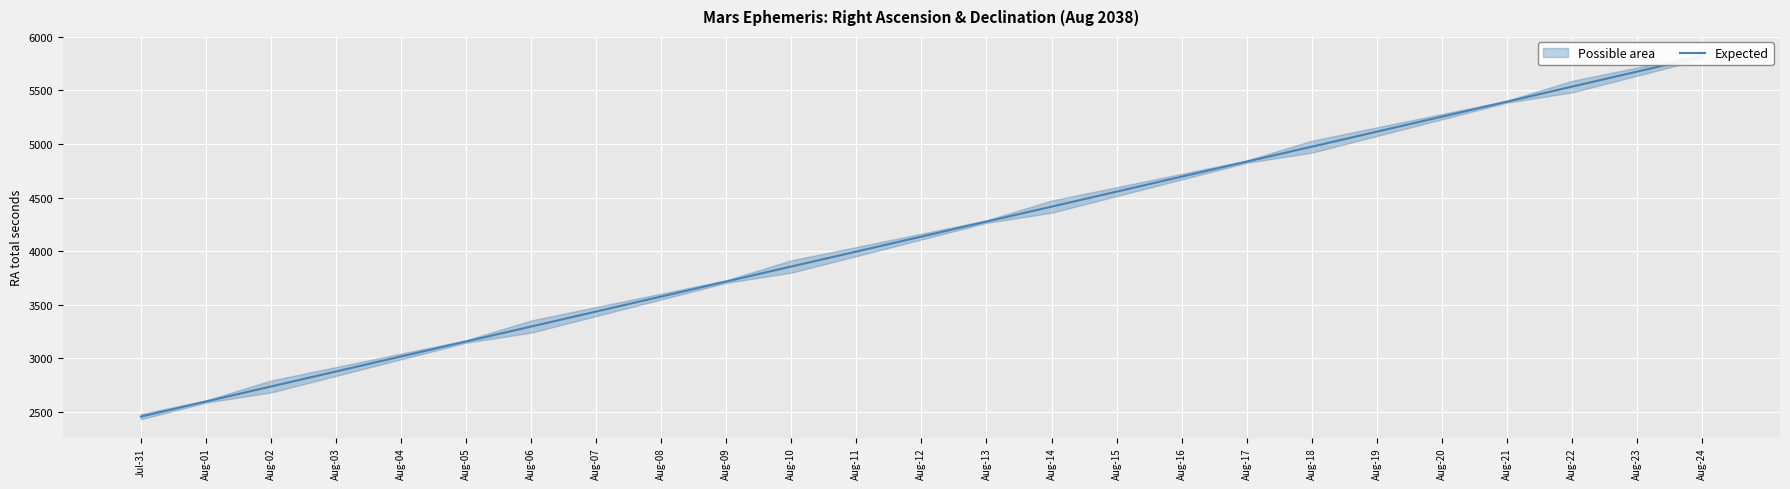

Reading left to right, list all the values displayed in this chart.

2458	2599	2739	2879	3019	3159	3298	3438	3578	3718	3858	3997	4137	4277	4416	4556	4696	4836	4975	5115	5255	5395	5535	5675	5815